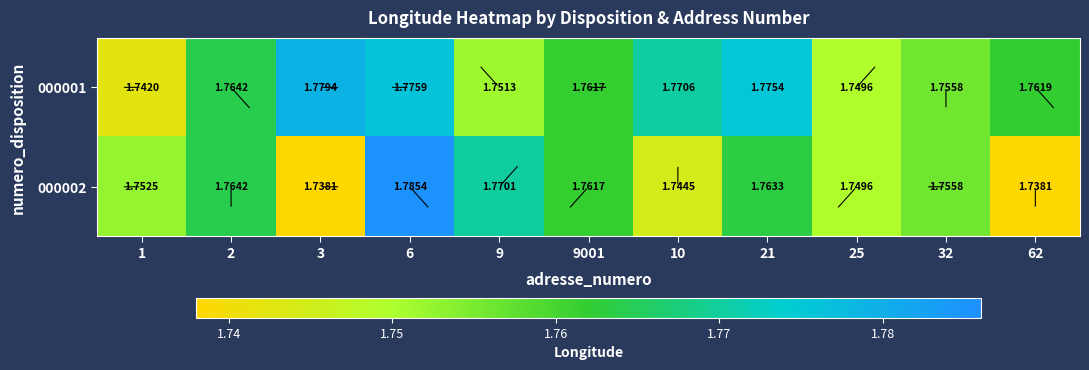

How many distinct data groups are displayed?

2